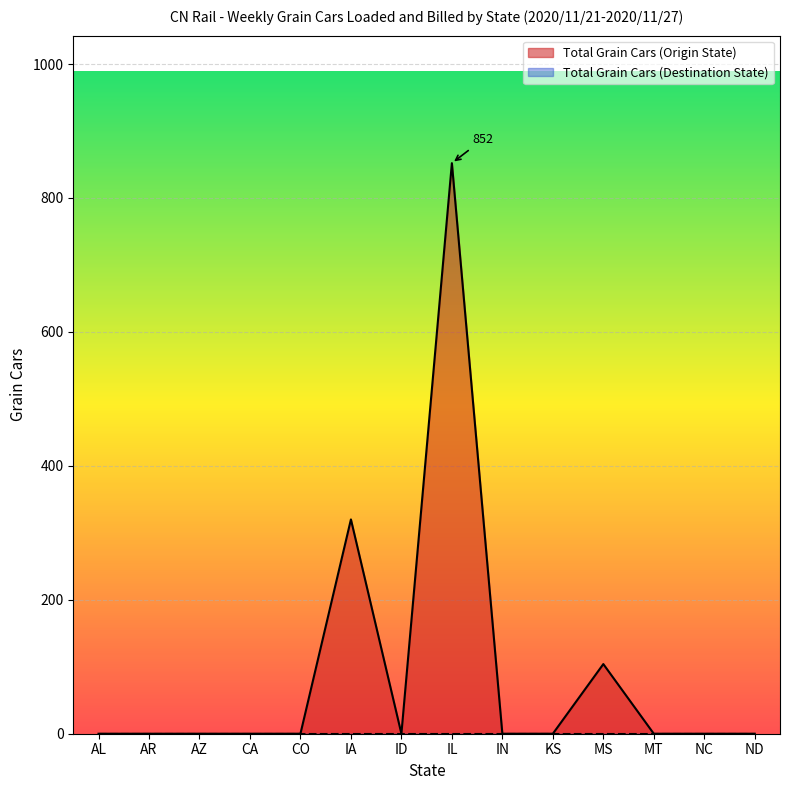

Reading left to right, list all the values displayed in this chart.

0	0	0	0	0	320	0	852	0	0	104	0	0	0